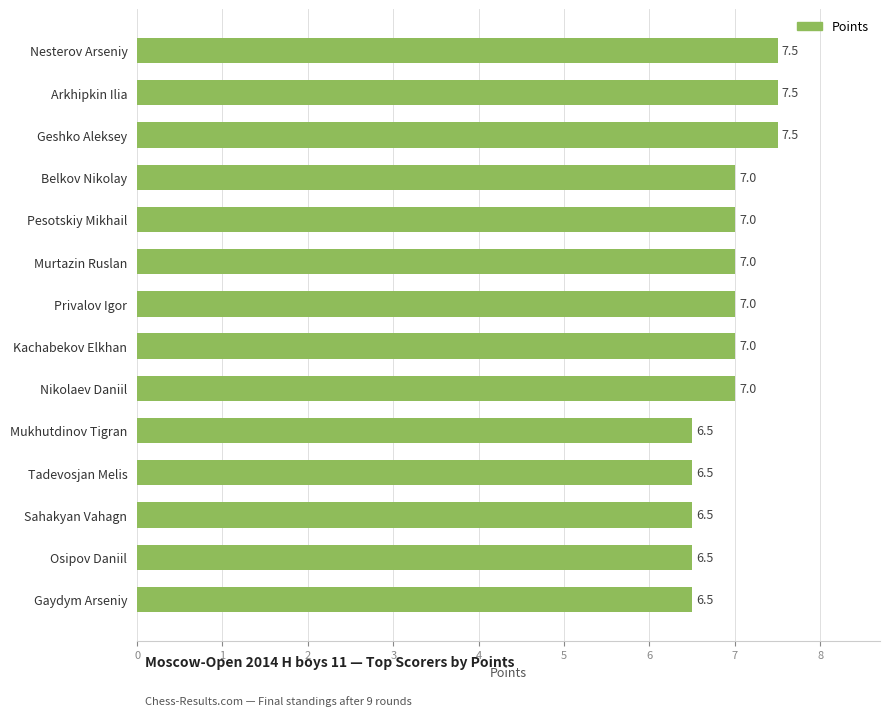

How many distinct data groups are displayed?

1